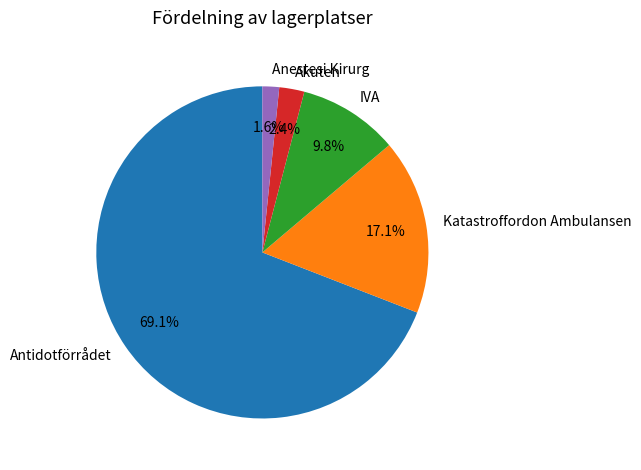

How many slices are in this pie chart?

5